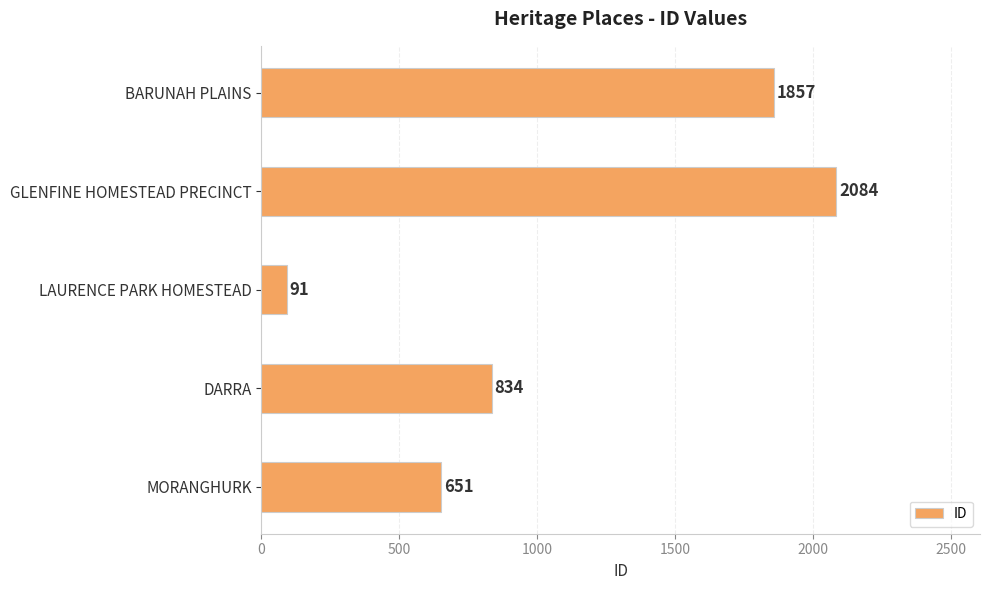

True or false: the data shows 1215 at GLENFINE HOMESTEAD PRECINCT.

False